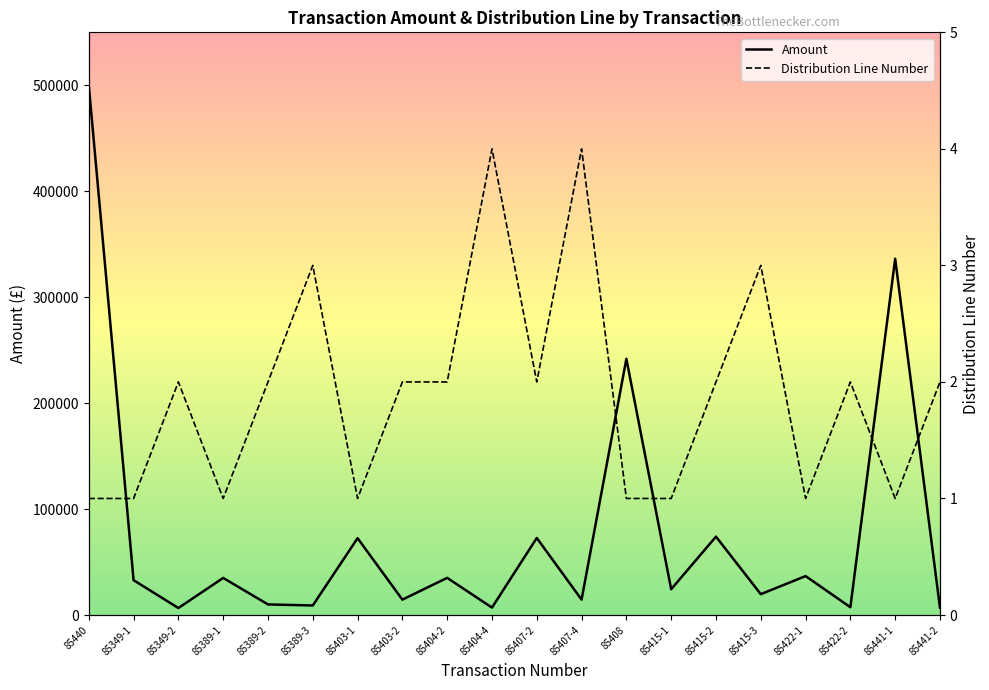

The Amount series shows 3586.2 at 85407-4. True or false?

False